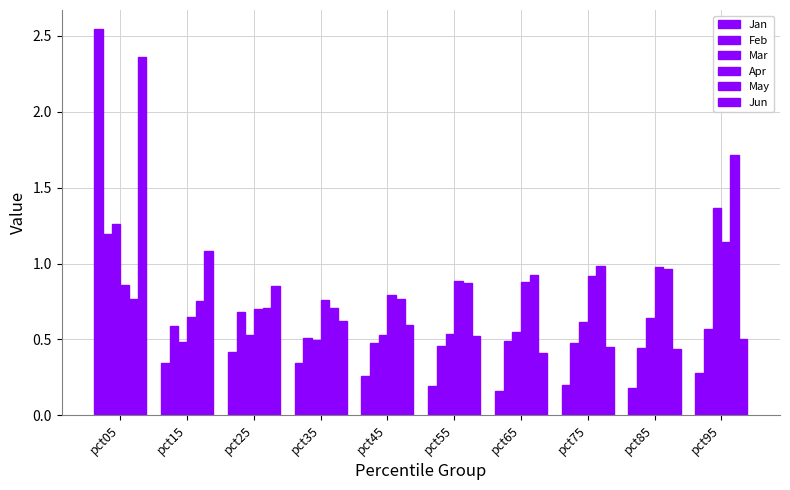

What is the difference between the maximum and minimum values in the Apr series?

0.5